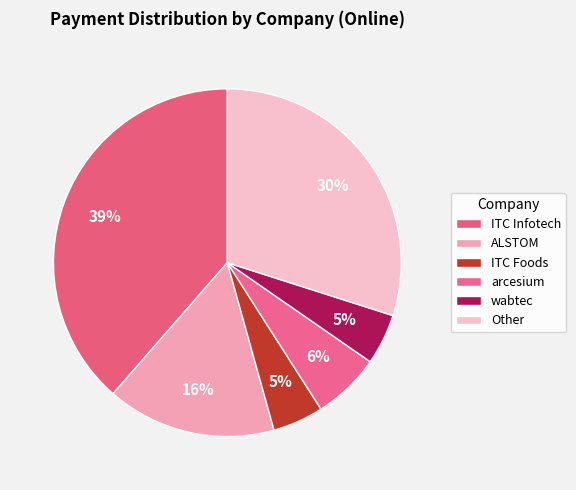

What percentage is the ITC Foods slice, to the nearest percent?

5%